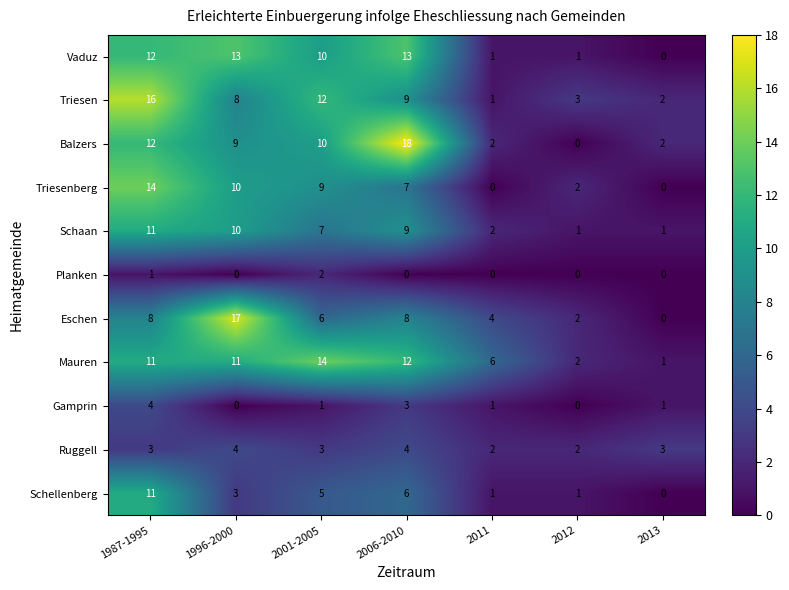

Between 1987-1995 and 1996-2000, which series saw the biggest shift?

Eschen